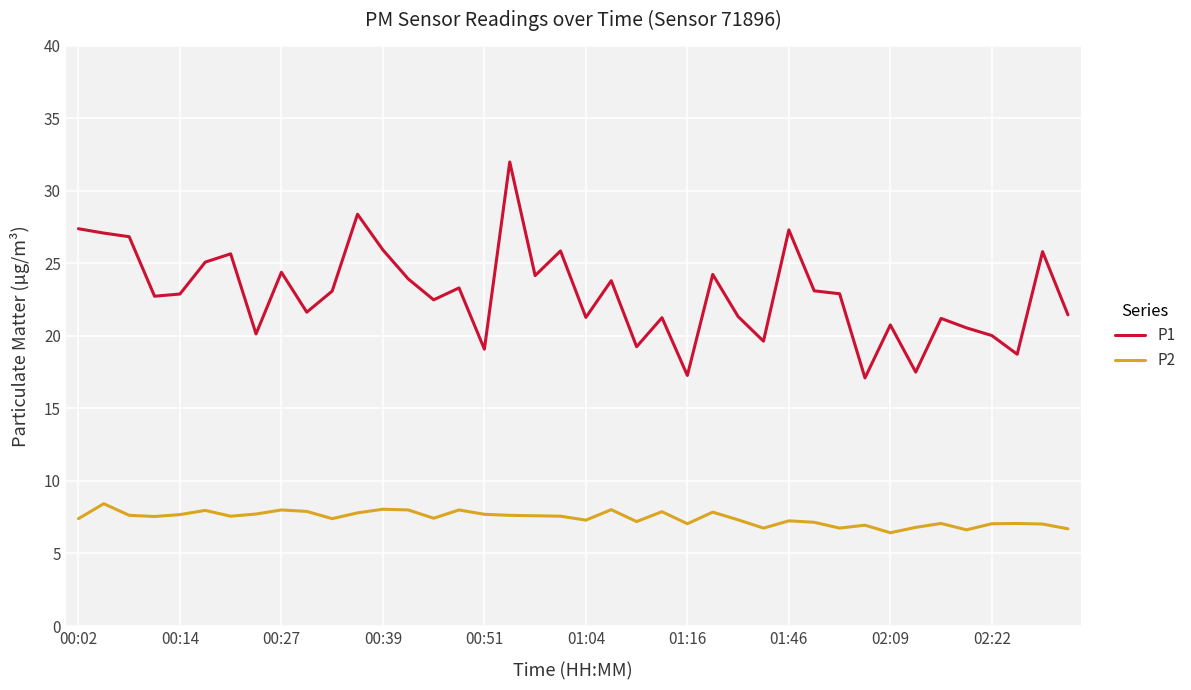

Which series has the largest range (max minus min)?

P1